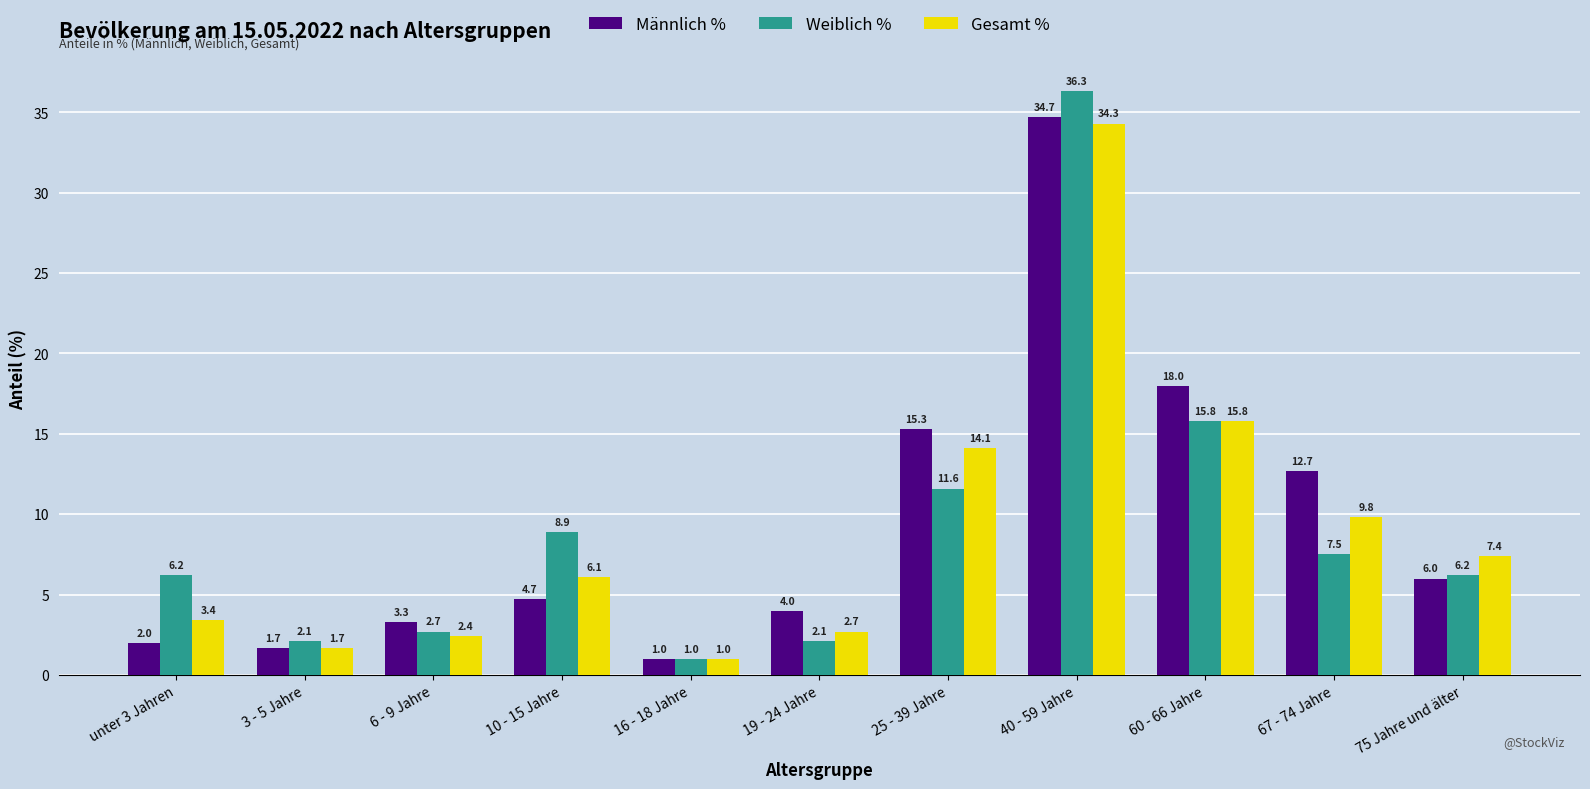

What is the sum of the Männlich % values at 25 - 39 Jahre and 40 - 59 Jahre?

50.0